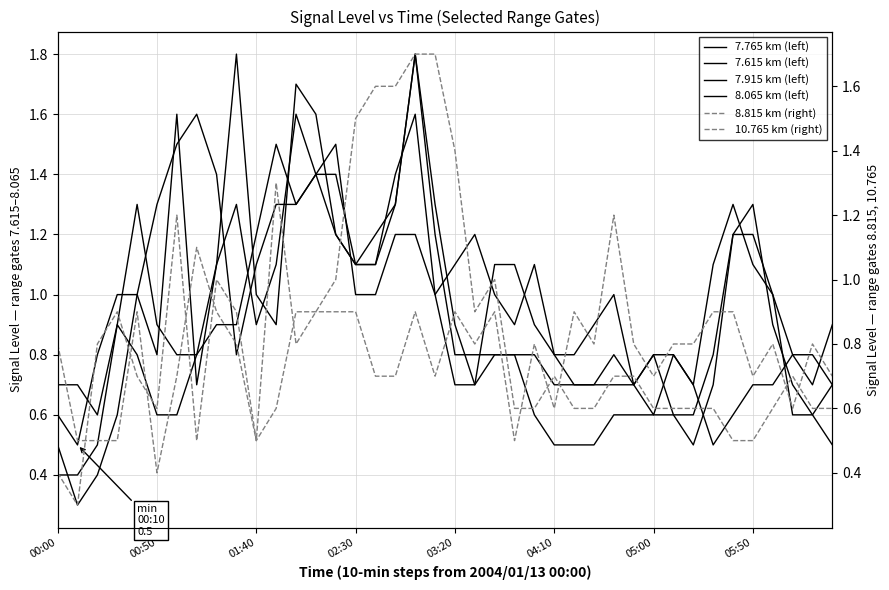

At how many categories does at least one series exceed 0?

40